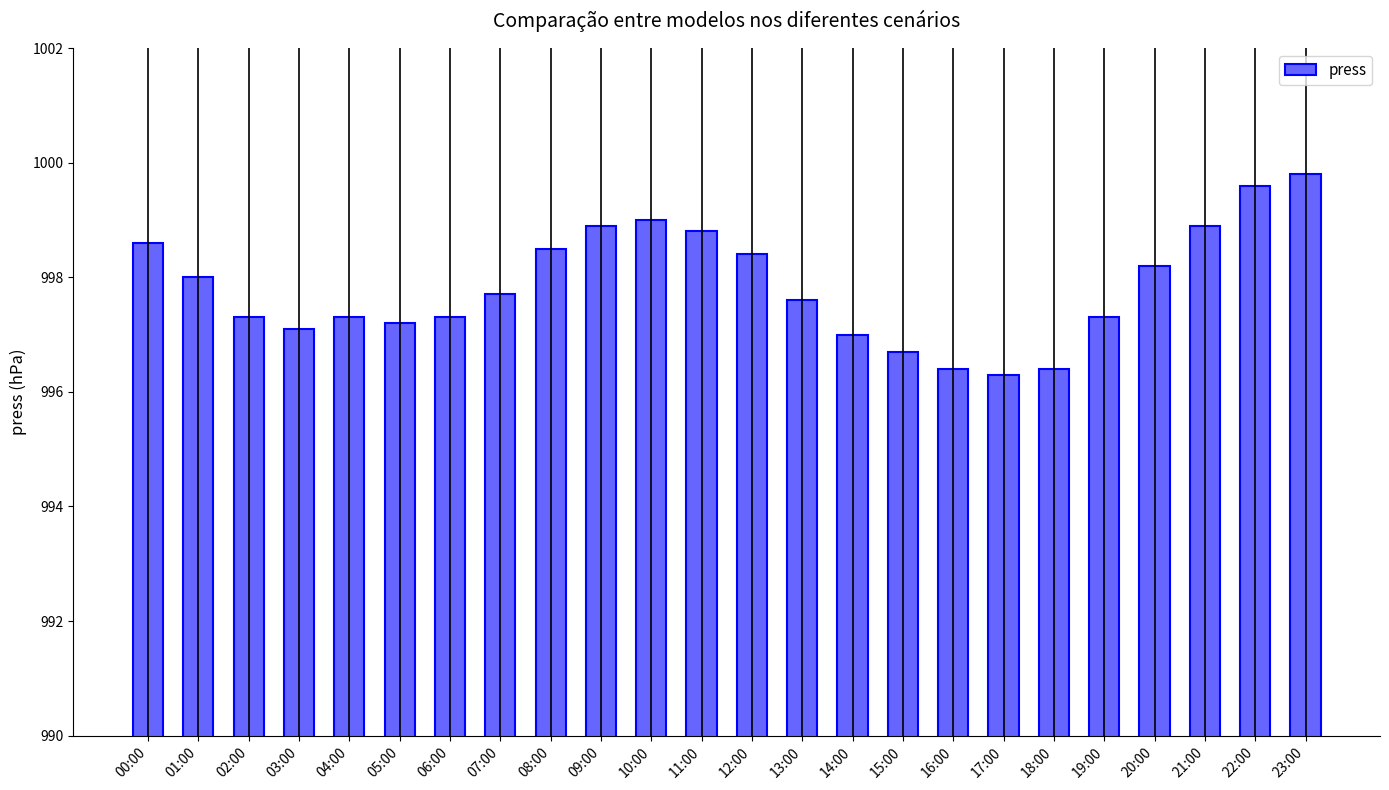

True or false: the data shows 199.9 at 01:00.

False